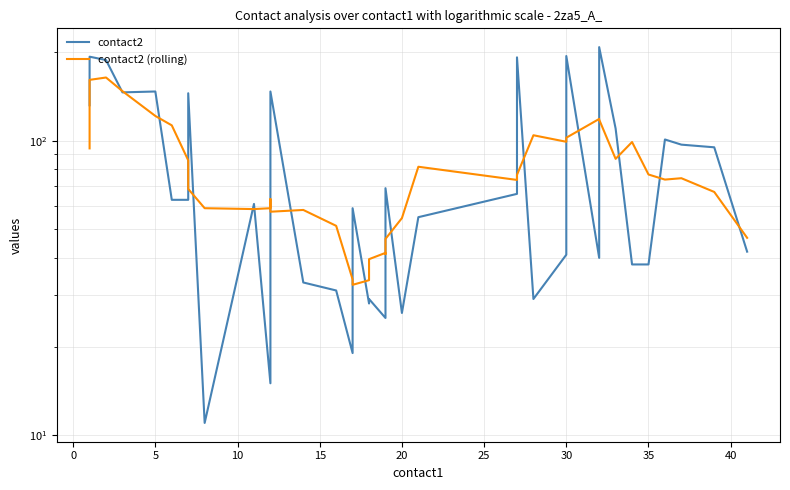

Which series has the widest spread of values?

contact2